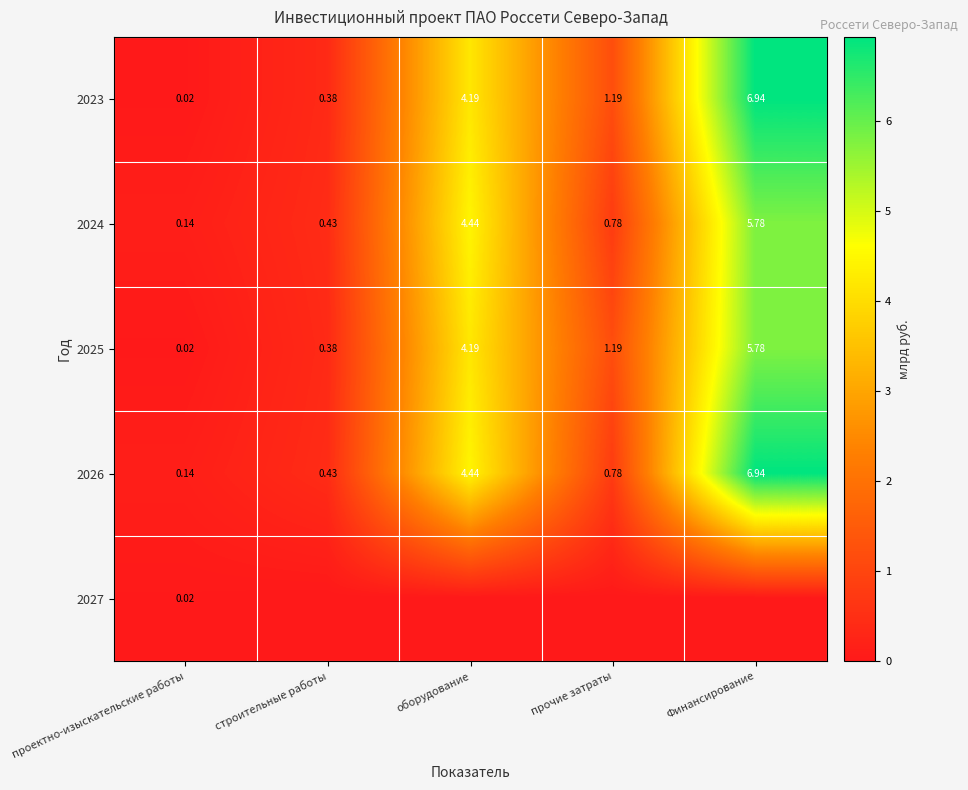

Which category has the lowest value in the 2026 series?

проектно-изыскательские работы